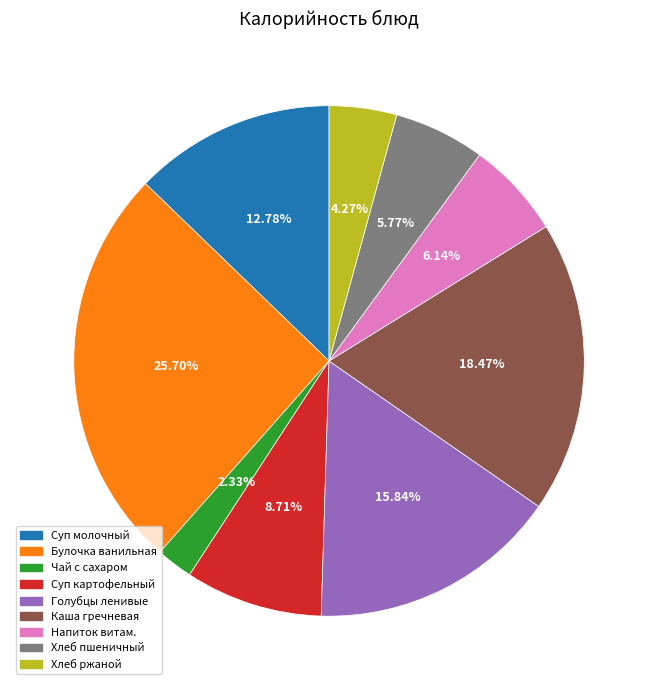

Is there a majority slice in this chart?

No